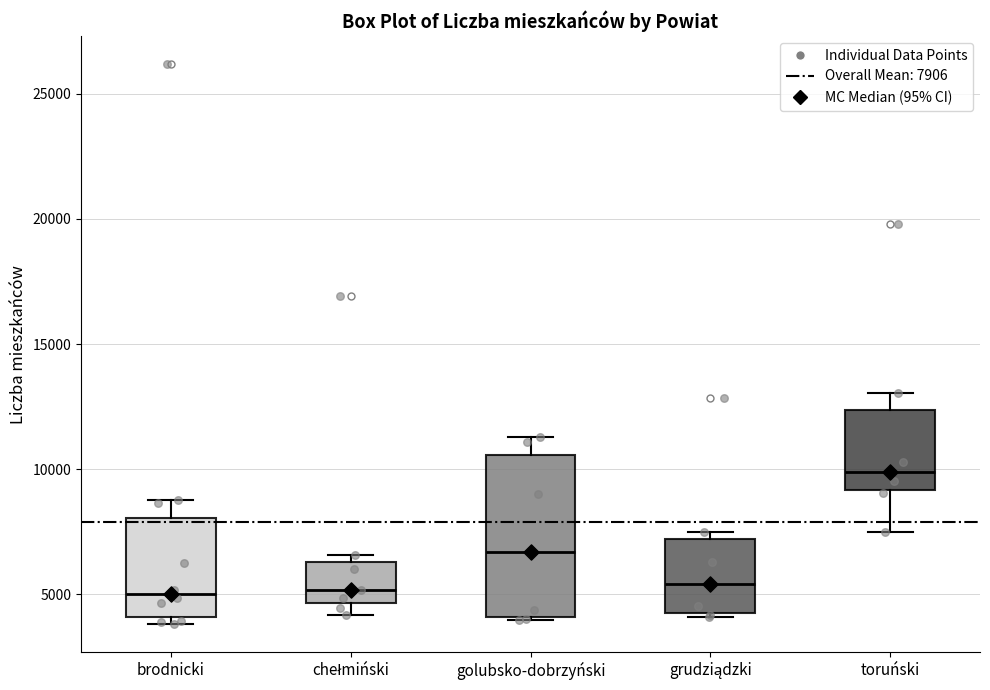

Reading left to right, transcribe this box plot: for each box, give where its median line is, the range the box spans, and where its two whiskers end, as read against the y-axis. The values are not printed on the chart, so give them approximately, as read against the axis.

brodnicki: median 5000, box 4000 to 8000, whiskers 4000 (just below the box's lower edge) to 9000
chełmiński: median 5000, box 4500 to 6500, whiskers 4000 to 6500 (just above the box's upper edge)
golubsko-dobrzyński: median 6500, box 4000 to 10500, whiskers 4000 to 11500
grudziądzki: median 5500, box 4500 to 7000, whiskers 4000 to 7500
toruński: median 10000, box 9000 to 12500, whiskers 7500 to 13000